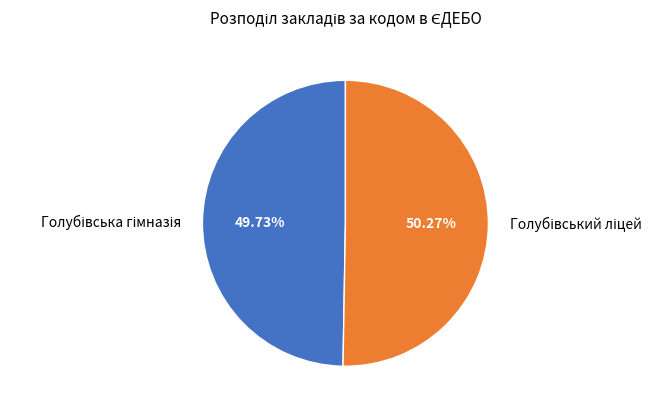

To the nearest percent, what is the combined percentage of Голубівський ліцей and Голубівська гімназія?

100%